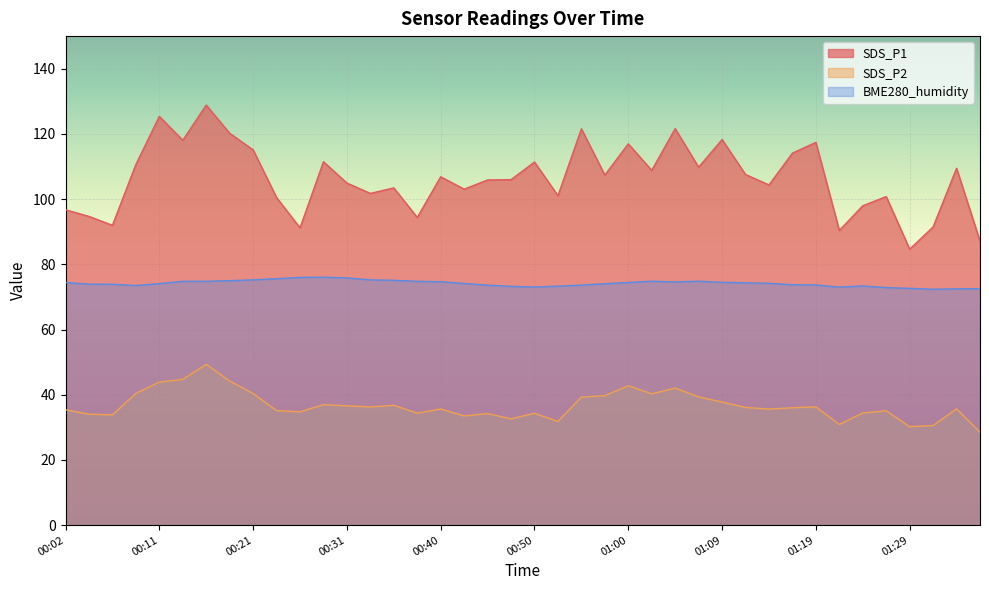

True or false: SDS_P1 and BME280_humidity intersect in this chart.

False